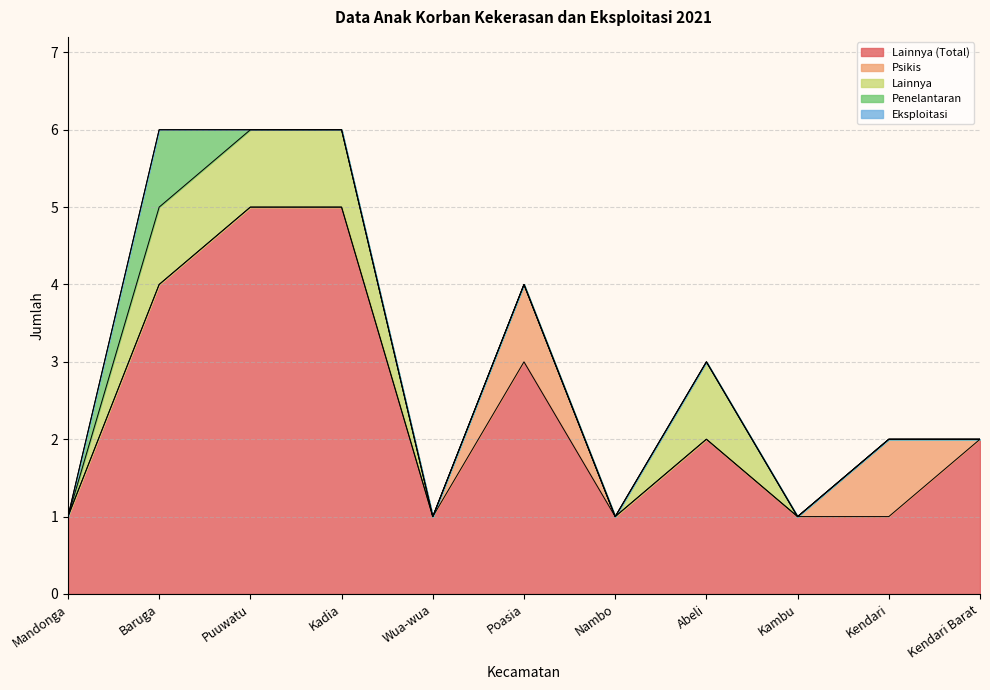

What position from the left is Kambu?

9